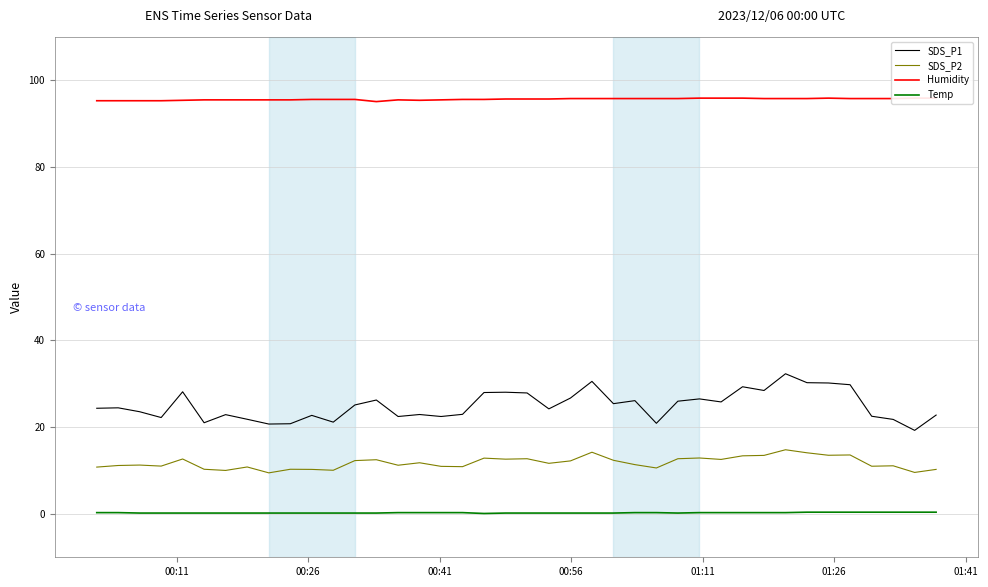

Does the chart have visible grid lines?

Yes